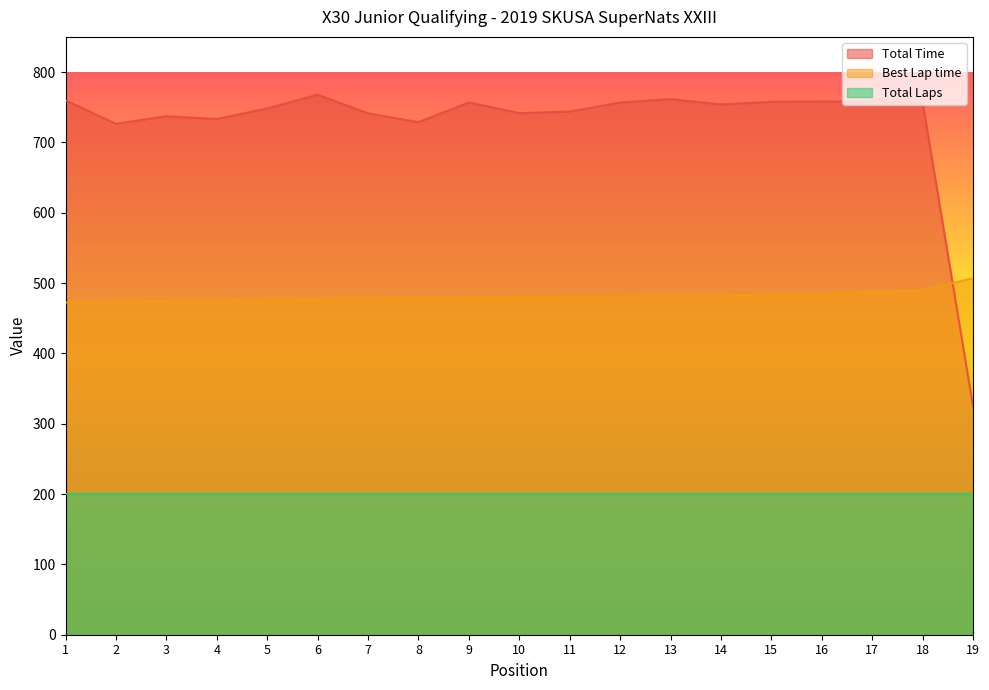

Between 10 and 19, which series saw the biggest shift?

Total Time